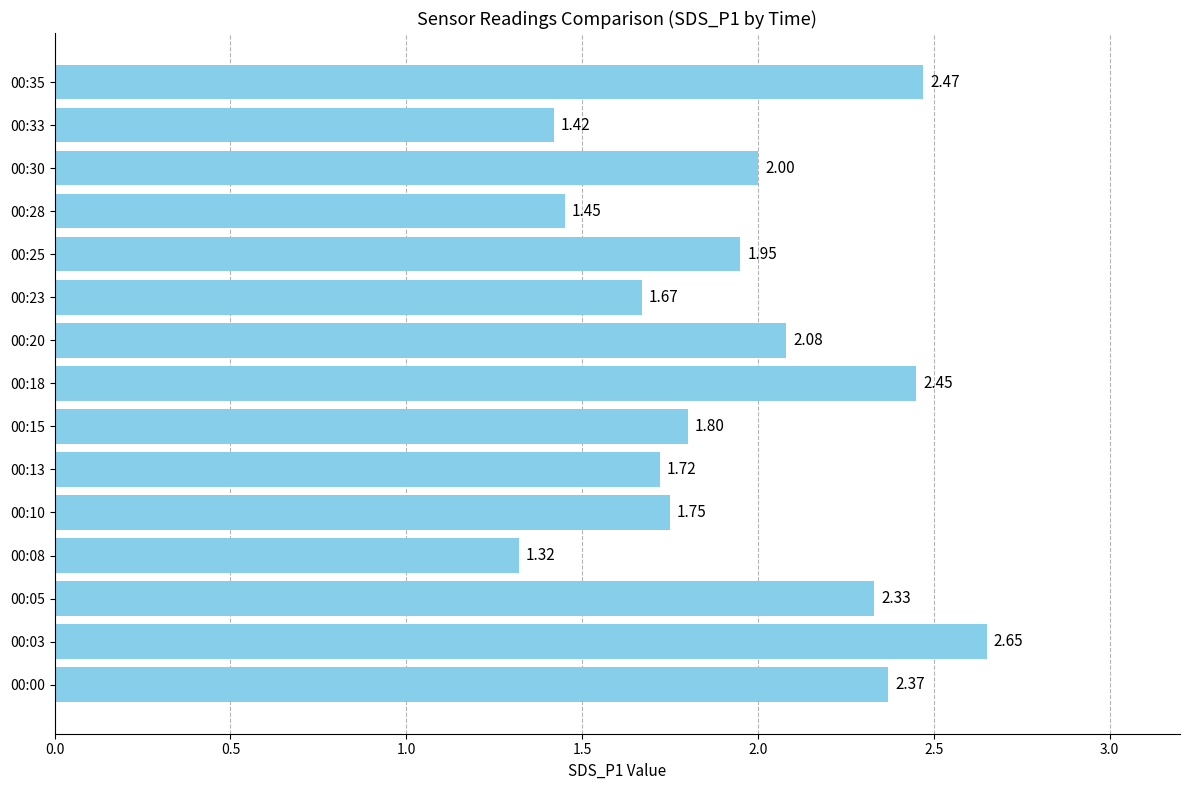

What is the sum of the values at 00:05 and 00:15?

4.1